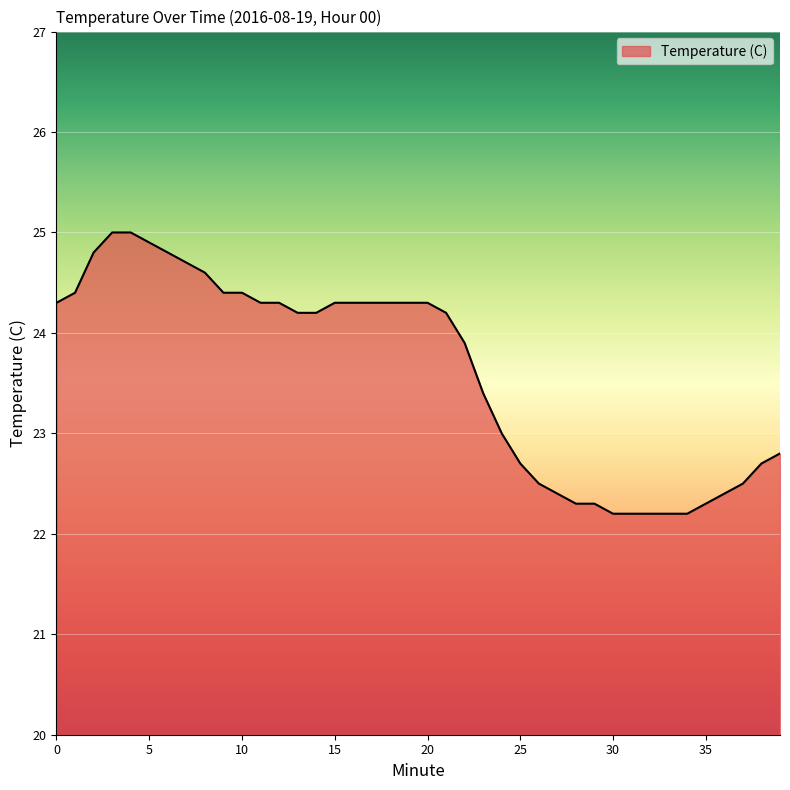

What is the sum of all values?

944.5